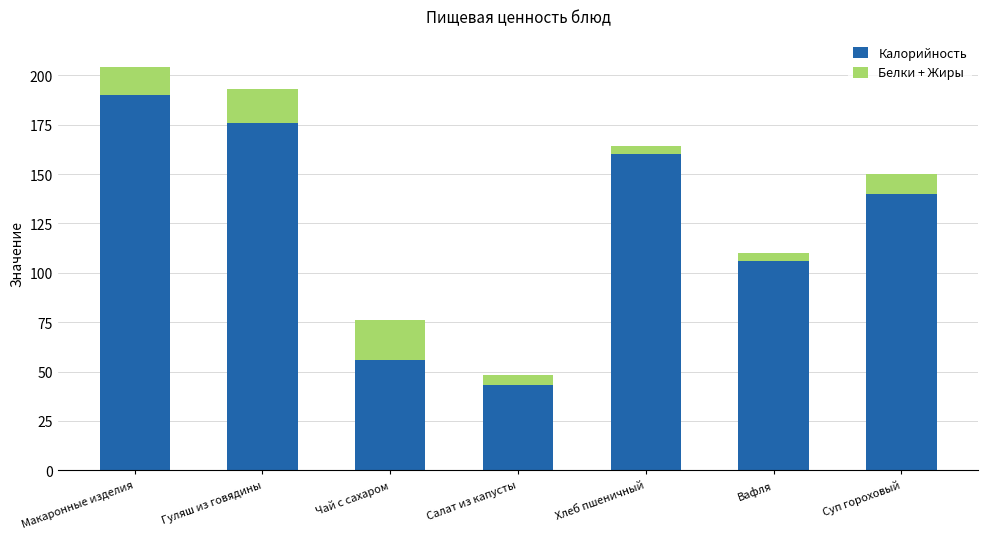

What is the difference between the maximum and minimum values in the Калорийность series?

147